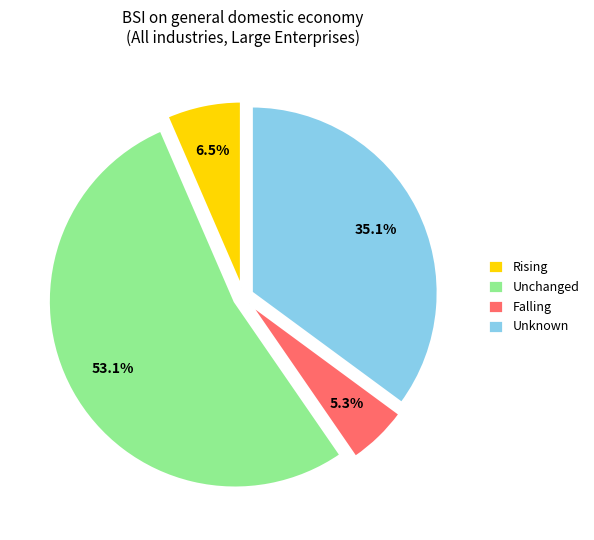

To the nearest percent, what portion does Falling represent?

5%